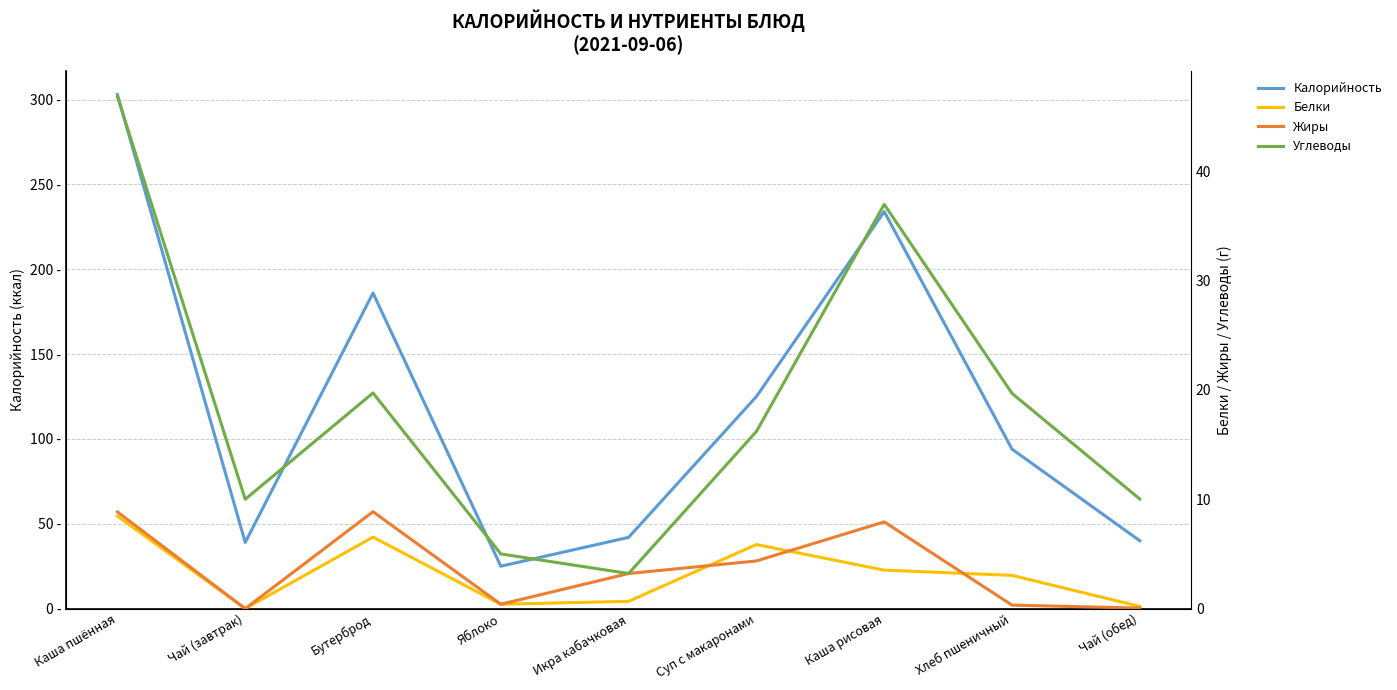

At which label does Жиры first exceed 3?

Каша пшённая